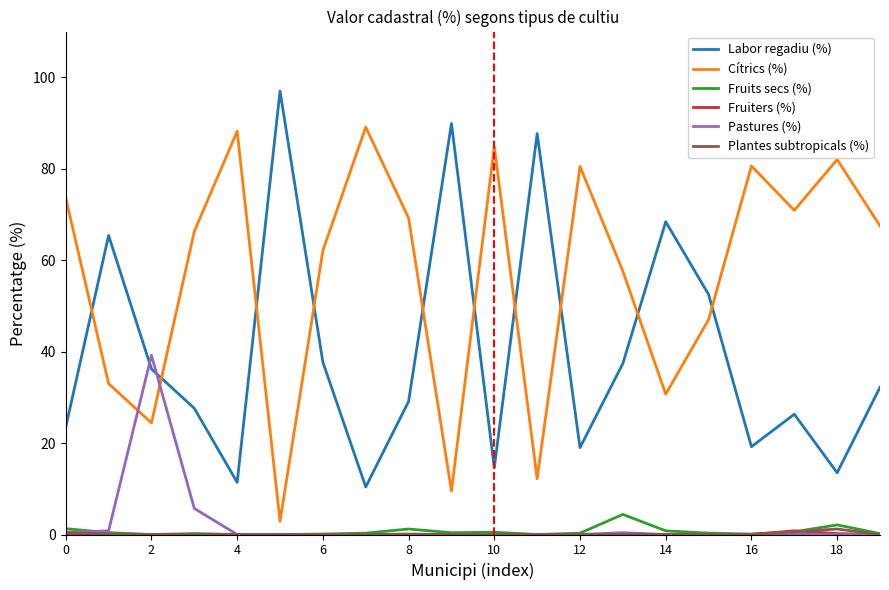

What is the maximum value for Pastures (%)?

39.2